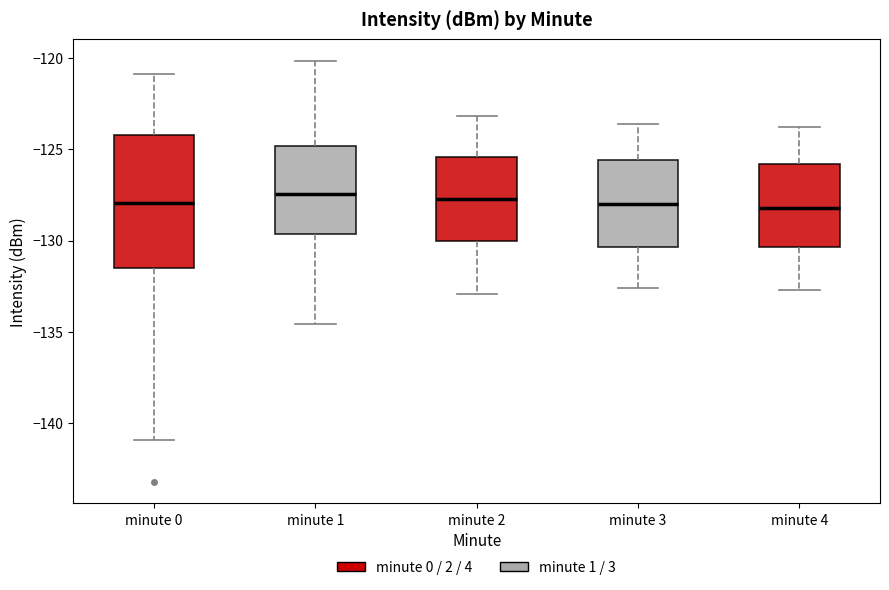

Reading left to right, read every box against the y-axis: the position of its median line, the range the box covers, and the ends of its whiskers. The values are not printed on the chart, so give them approximately, as read against the axis.

minute 0: median -128.0, box -131.5 to -124.0, whiskers -141.0 to -121.0
minute 1: median -127.5, box -129.5 to -125.0, whiskers -134.5 to -120.0
minute 2: median -127.5, box -130.0 to -125.5, whiskers -133.0 to -123.0
minute 3: median -128.0, box -130.5 to -125.5, whiskers -132.5 to -123.5
minute 4: median -128.0, box -130.5 to -126.0, whiskers -132.5 to -124.0